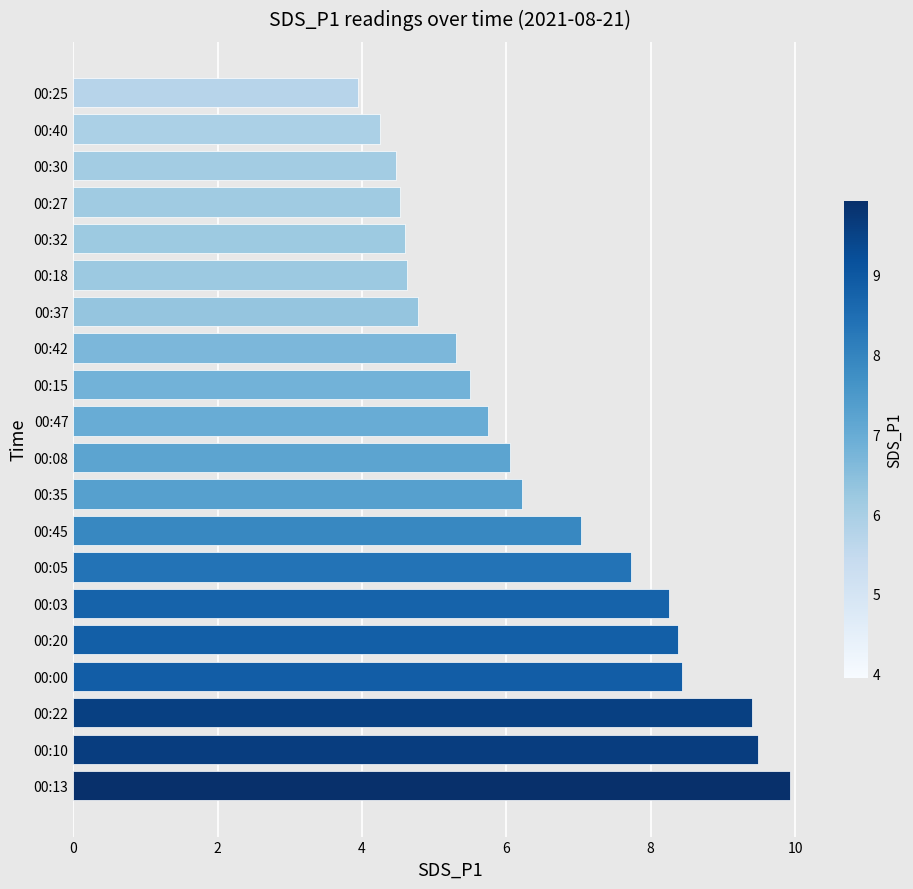

What is the sum of the values at 00:40 and 00:15?

9.8